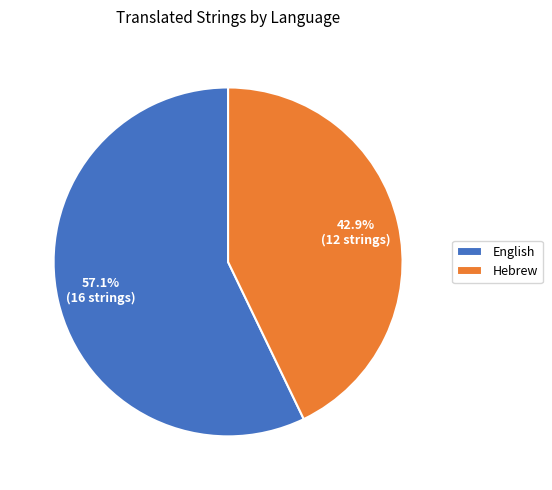

What percentage is the English slice, to the nearest percent?

57%